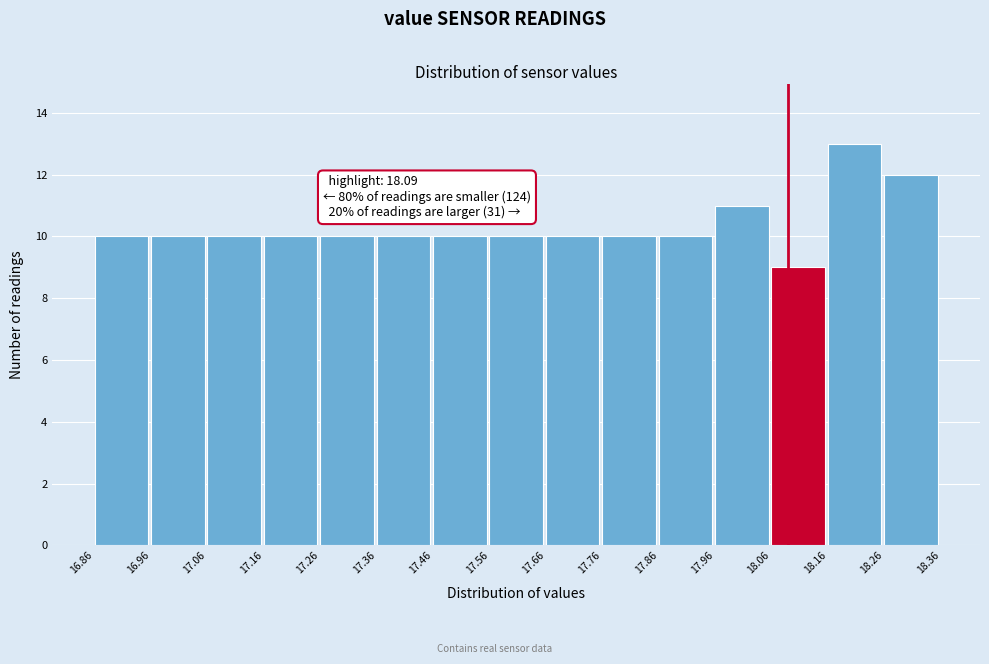

Over which range of the x-axis is the bar tallest?

18.16 to 18.26